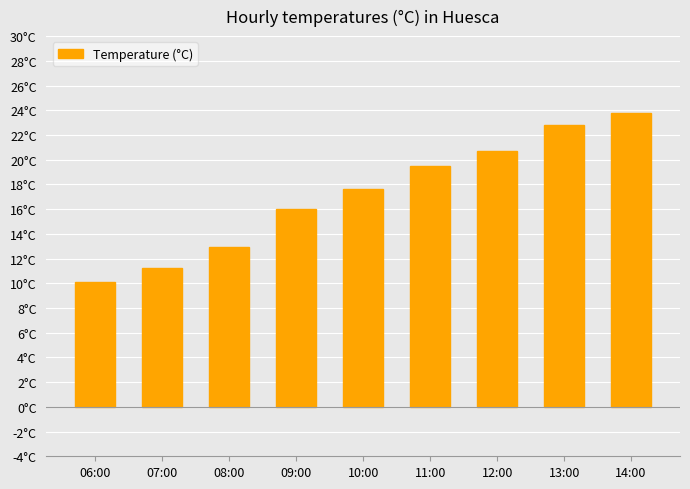

What is the sum of all values?

154.6